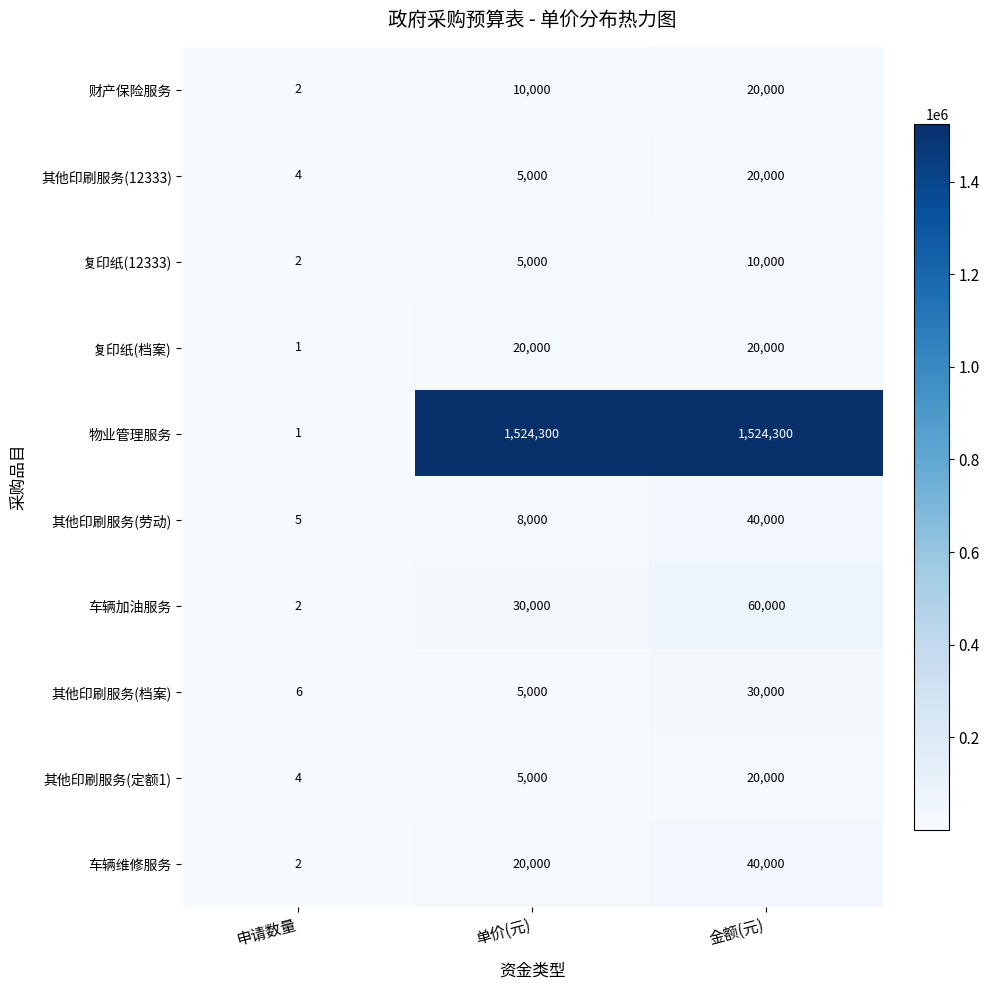

What is the difference between the maximum and minimum values in the 其他印刷服务(定额1) series?

19996